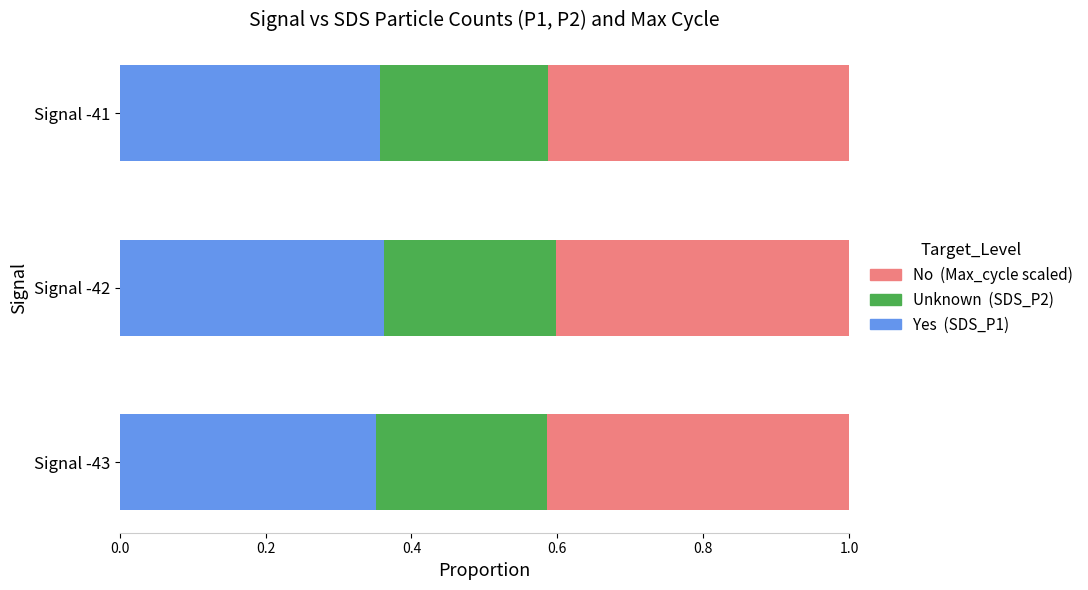

What is the total value across all series at Signal -43?

1.0